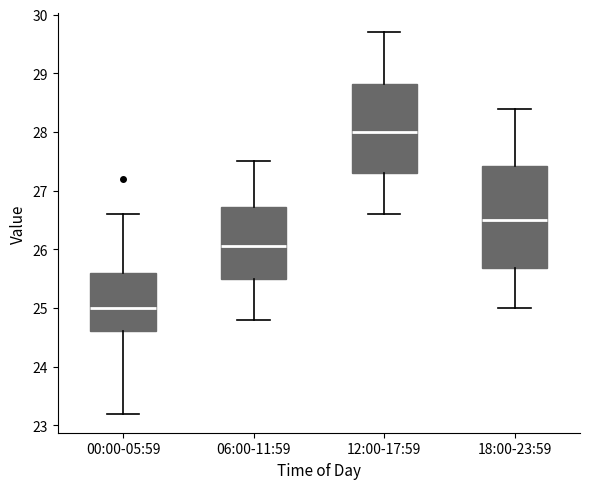

Which box has the lowest median line?

00:00-05:59